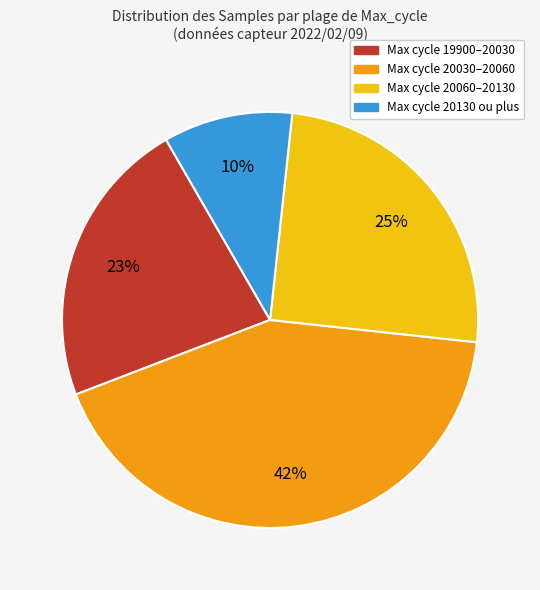

How many segments does this pie chart have?

4